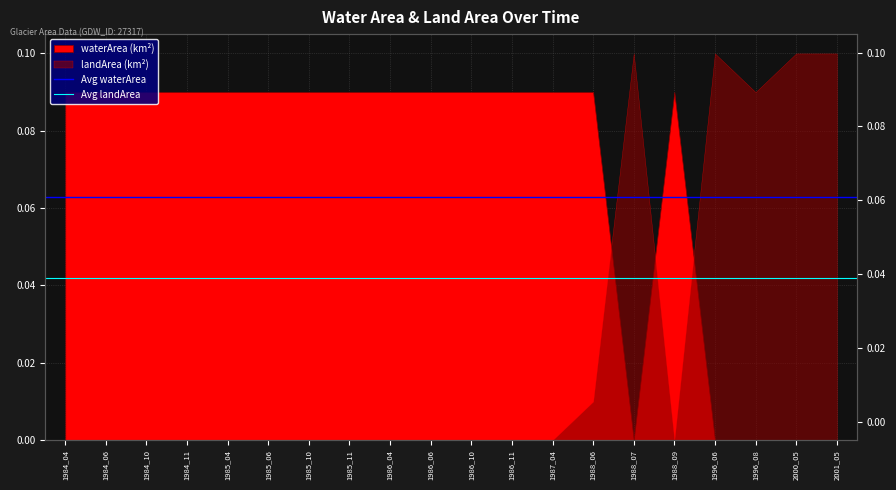

Is the value of Avg waterArea at 1984_06 greater than the value of Avg landArea at 1984_04?

Yes